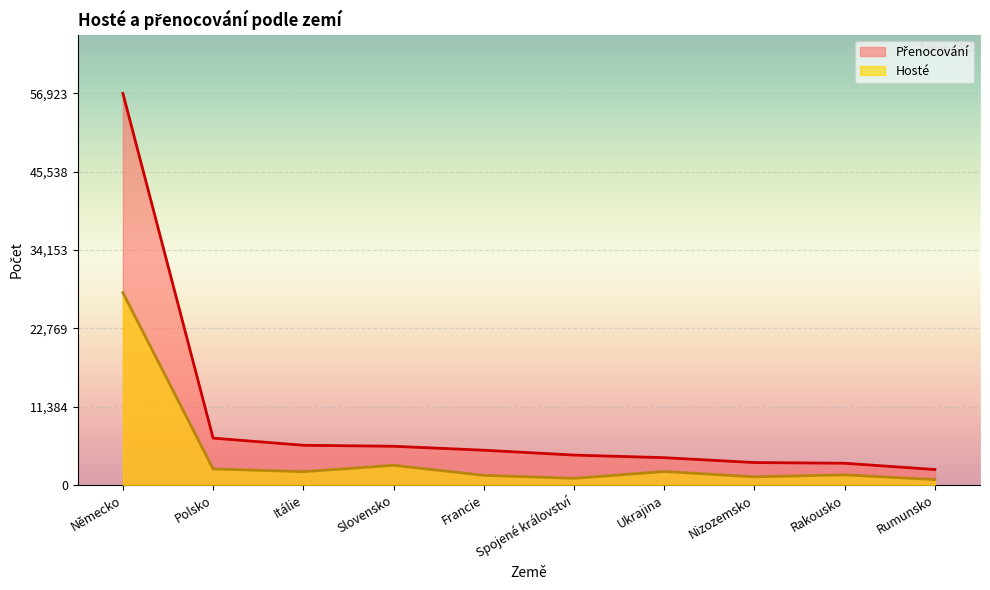

What is the spread (max minus min) of values at Rakousko?

1684